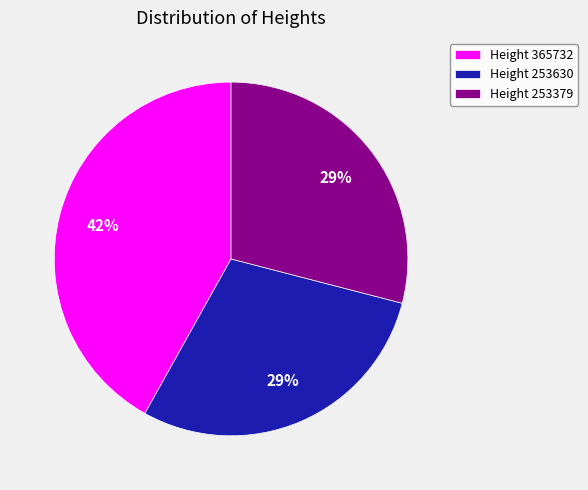

Is it true that Height 253379 is 29% of the pie?

True